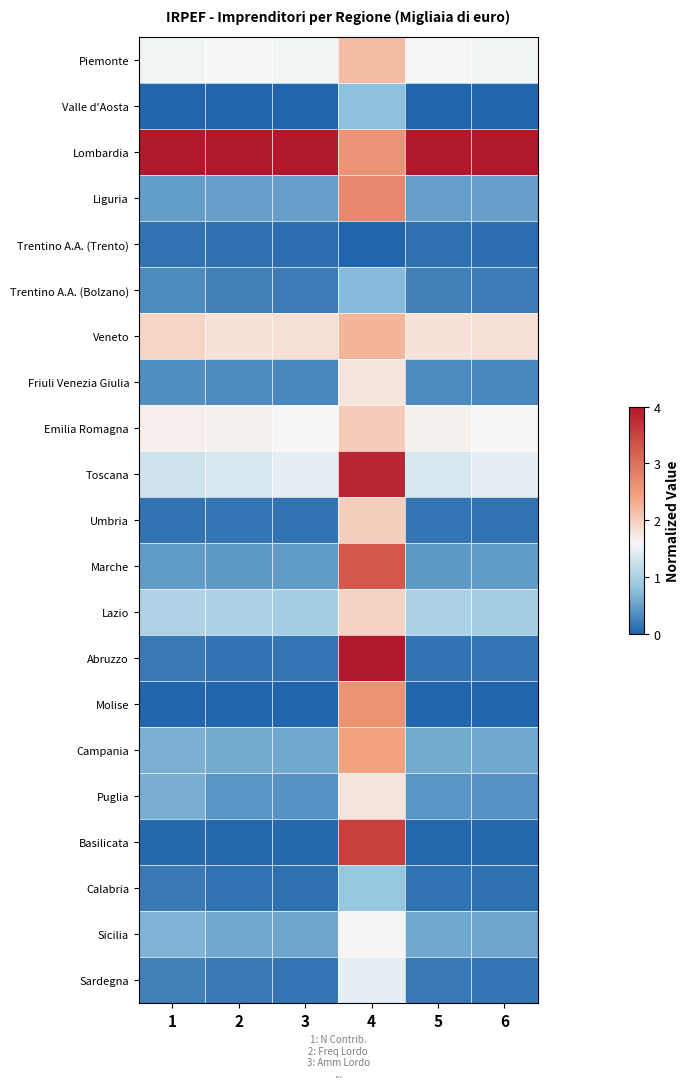

At 1, list the series in order from smallest to largest.

Molise, Valle d'Aosta, Basilicata, Trentino A.A. (Trento), Umbria, Calabria, Abruzzo, Sardegna, Trentino A.A. (Bolzano), Friuli Venezia Giulia, Marche, Liguria, Puglia, Campania, Sicilia, Lazio, Toscana, Piemonte, Emilia Romagna, Veneto, Lombardia